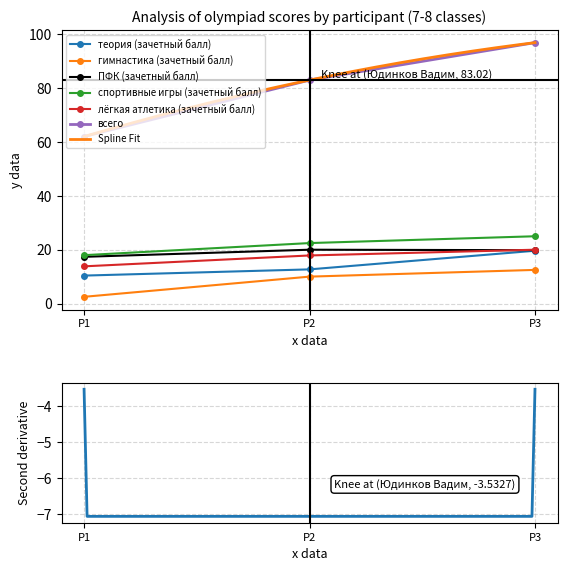

How many data points in гимнастика (зачетный балл) are less than 10?

1